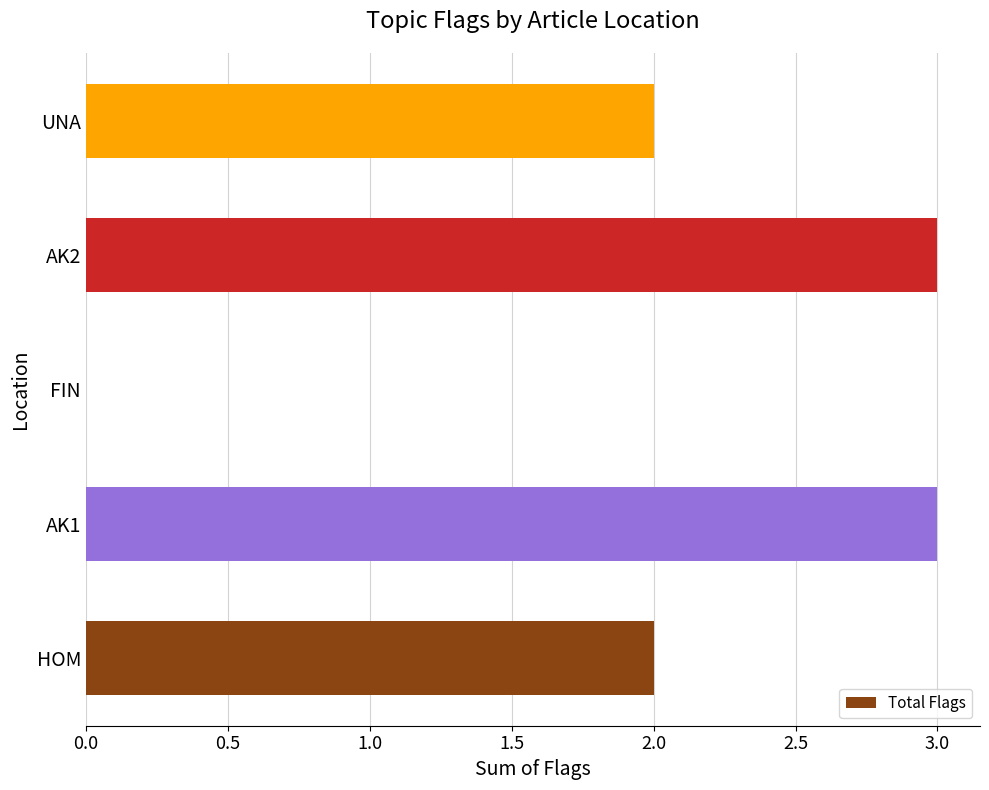

Is it true that the value at FIN is -2?

False